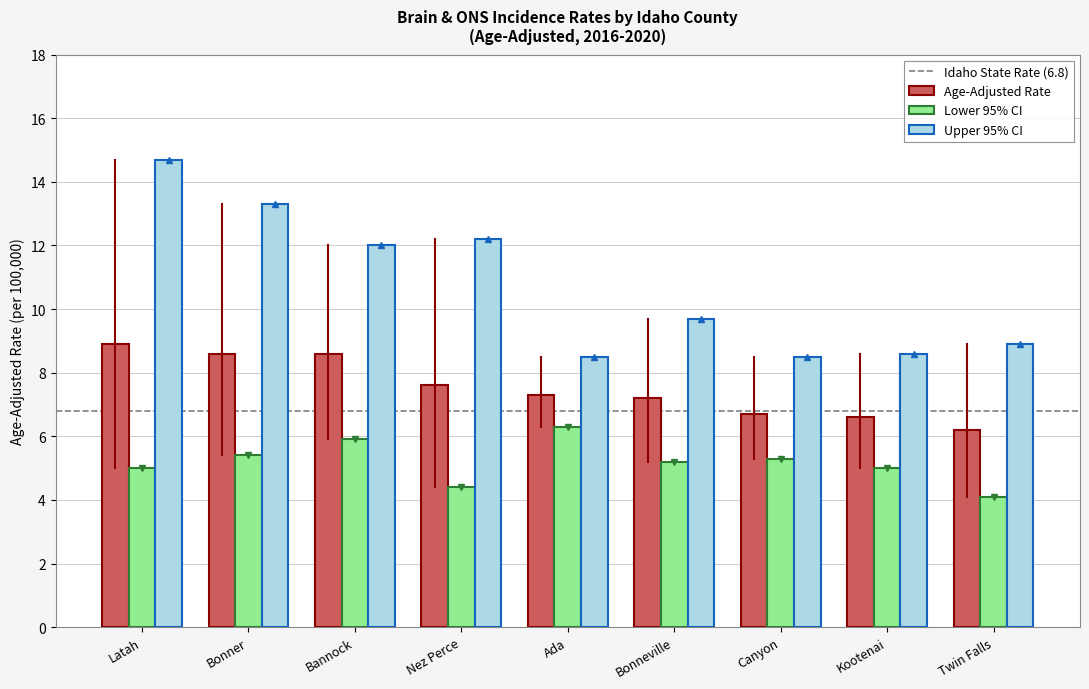

Reading left to right, list all the values displayed in this chart.

Age-Adjusted Rate: Latah=8.9	Bonner=8.6	Bannock=8.6	Nez Perce=7.6	Ada=7.3	Bonneville=7.2	Canyon=6.7	Kootenai=6.6	Twin Falls=6.2
Lower 95% CI: Latah=5.0	Bonner=5.4	Bannock=5.9	Nez Perce=4.4	Ada=6.3	Bonneville=5.2	Canyon=5.3	Kootenai=5.0	Twin Falls=4.1
Upper 95% CI: Latah=14.7	Bonner=13.3	Bannock=12.0	Nez Perce=12.2	Ada=8.5	Bonneville=9.7	Canyon=8.5	Kootenai=8.6	Twin Falls=8.9